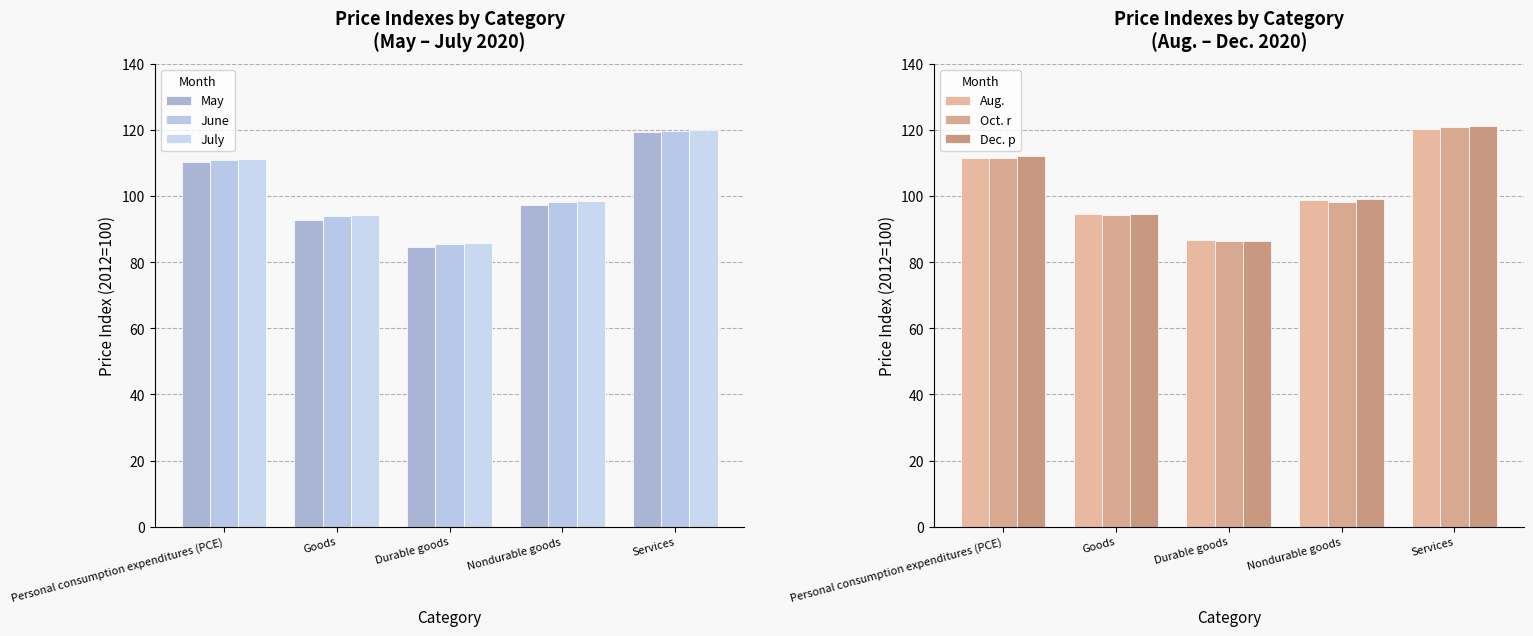

Rank the series by their maximum value, from highest to lowest.

Dec. p, Oct. r, Aug., July, June, May